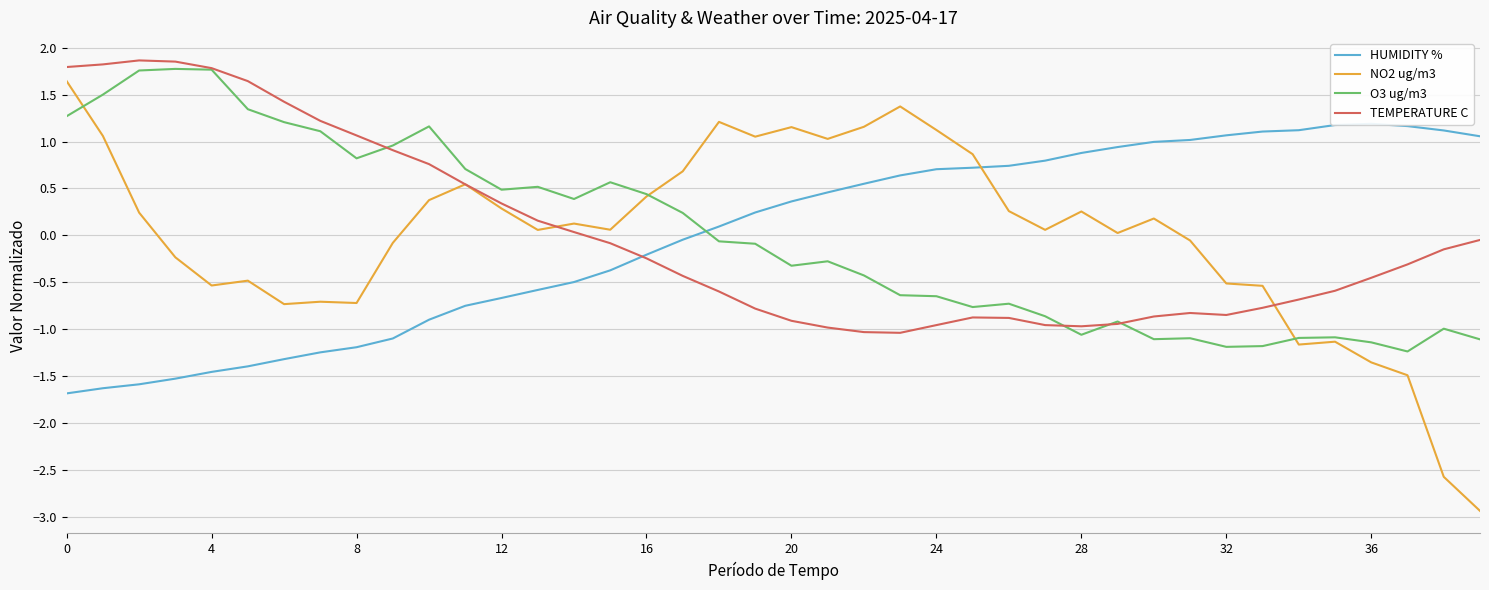

List the series in order of their overall mean, lowest first.

TEMPERATURE C, O3 ug/m3, HUMIDITY %, NO2 ug/m3